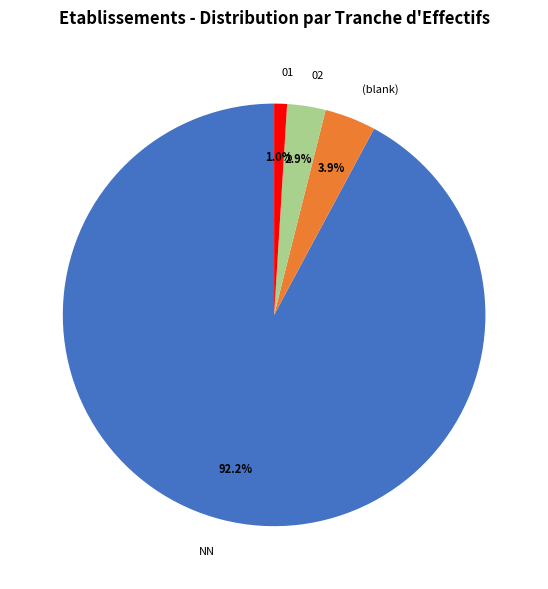

What is the smallest slice in the pie chart?

01